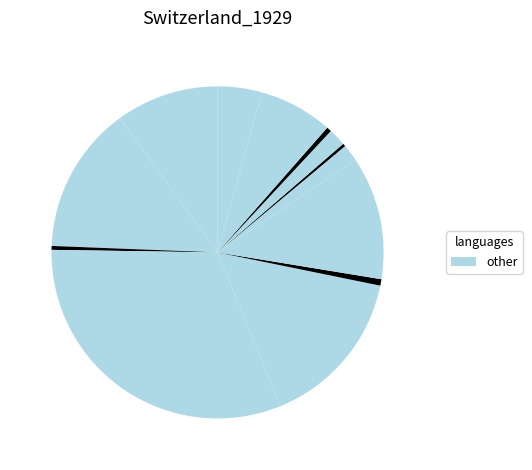

How many segments does this pie chart have?

13